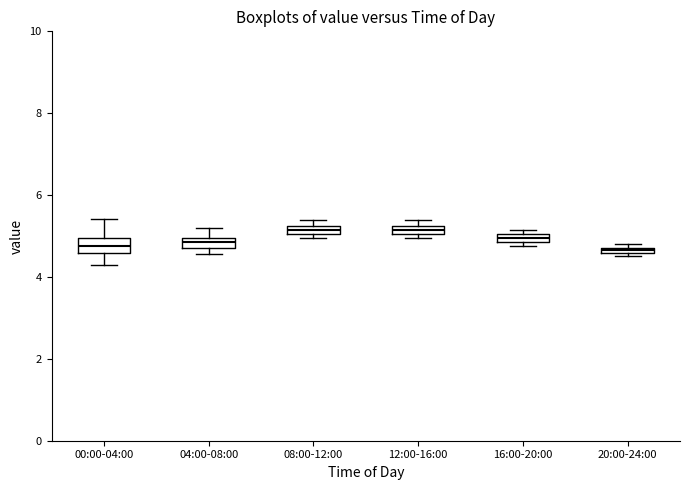

Where is the lower edge of the box for 04:00-08:00 on the y-axis? The values are not printed on the chart, so give them approximately, as read against the axis.

4.8